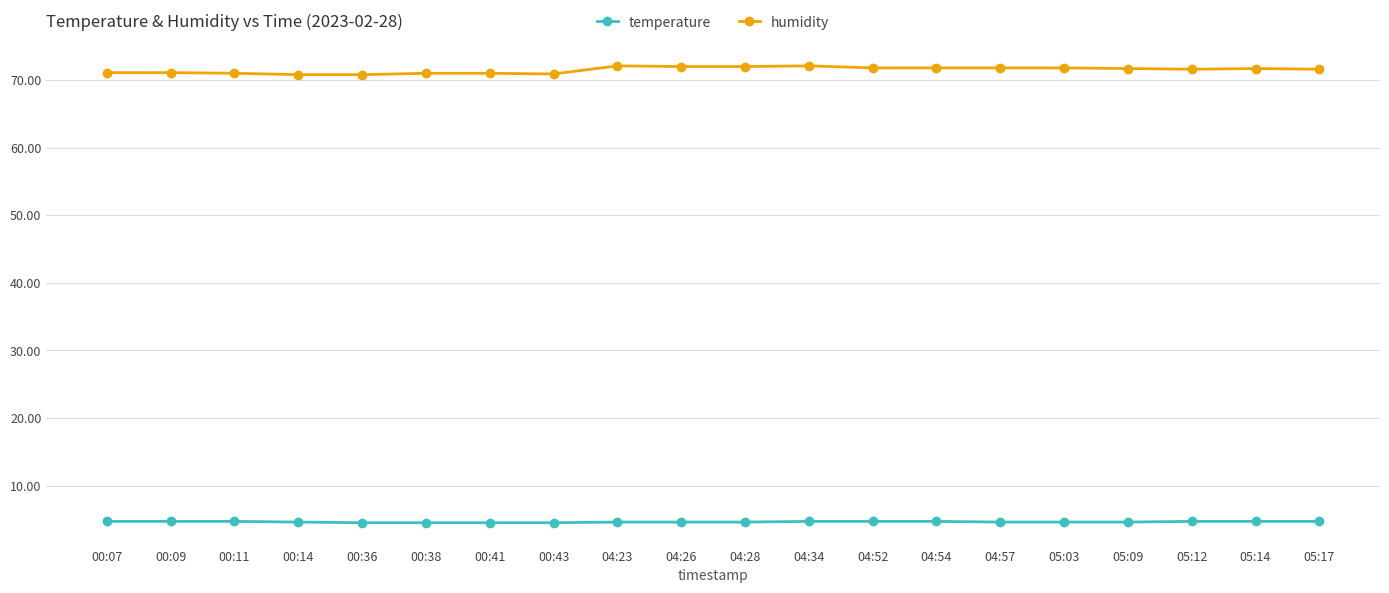

What is the sum of all temperature values?

92.5